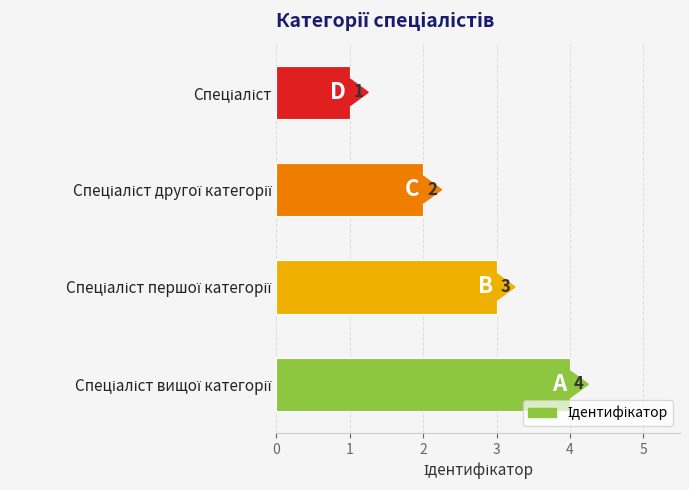

What is the difference between the maximum and minimum values?

3